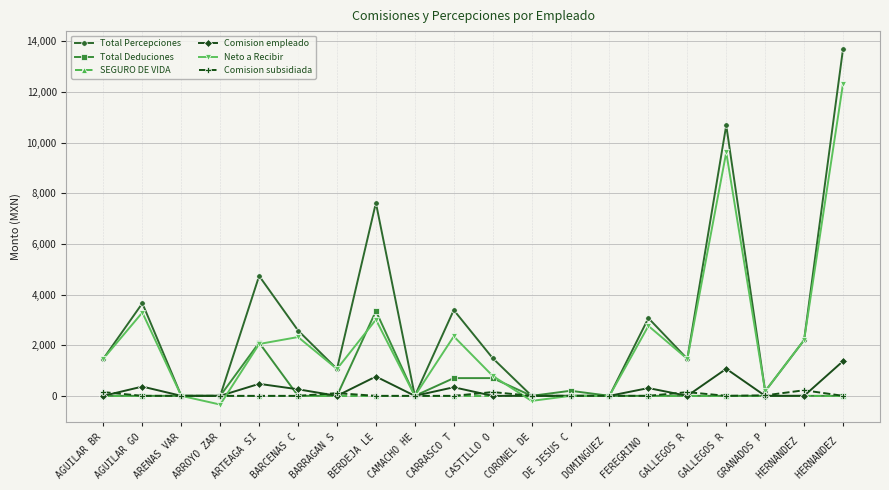

Count the number of categories in the chart.

20